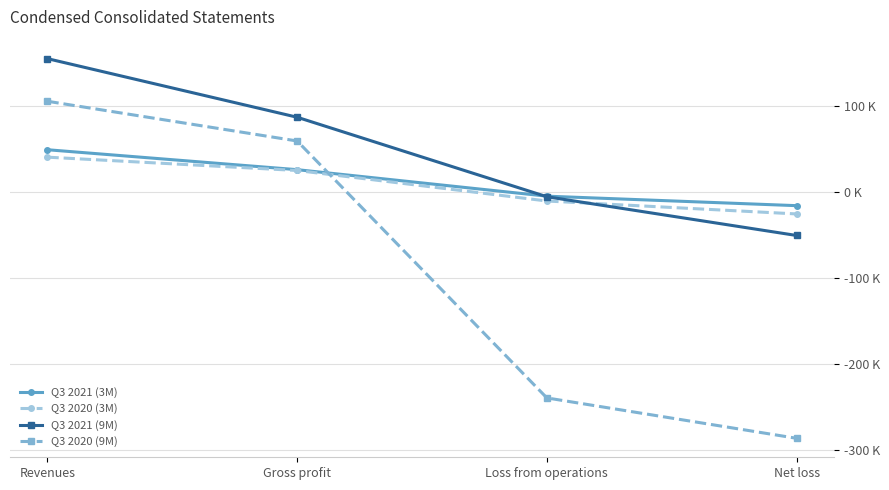

At which category is the sum across all series the highest?

Revenues